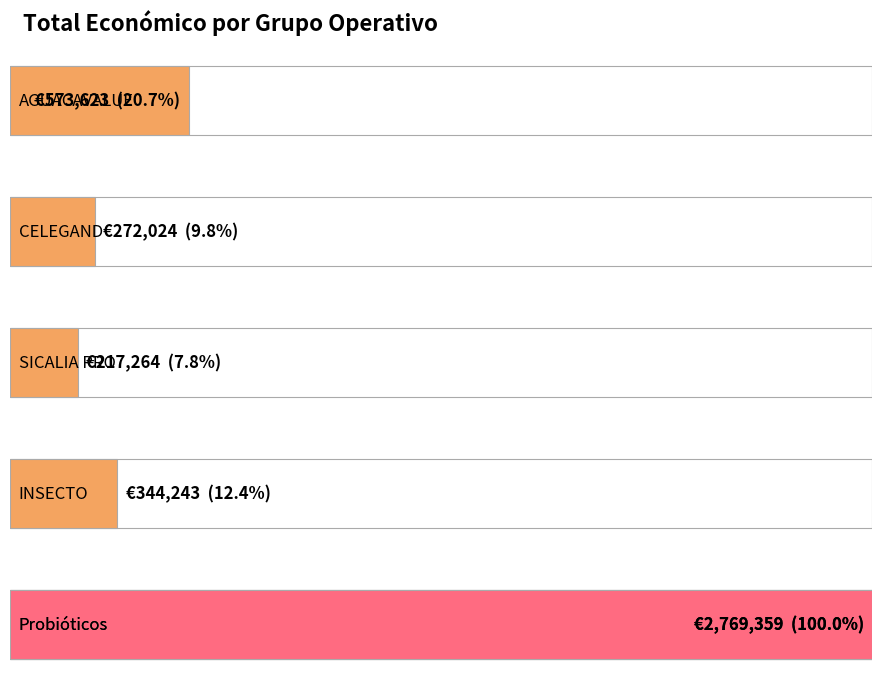

Read the value at INSECTO, to the nearest 100.

344200